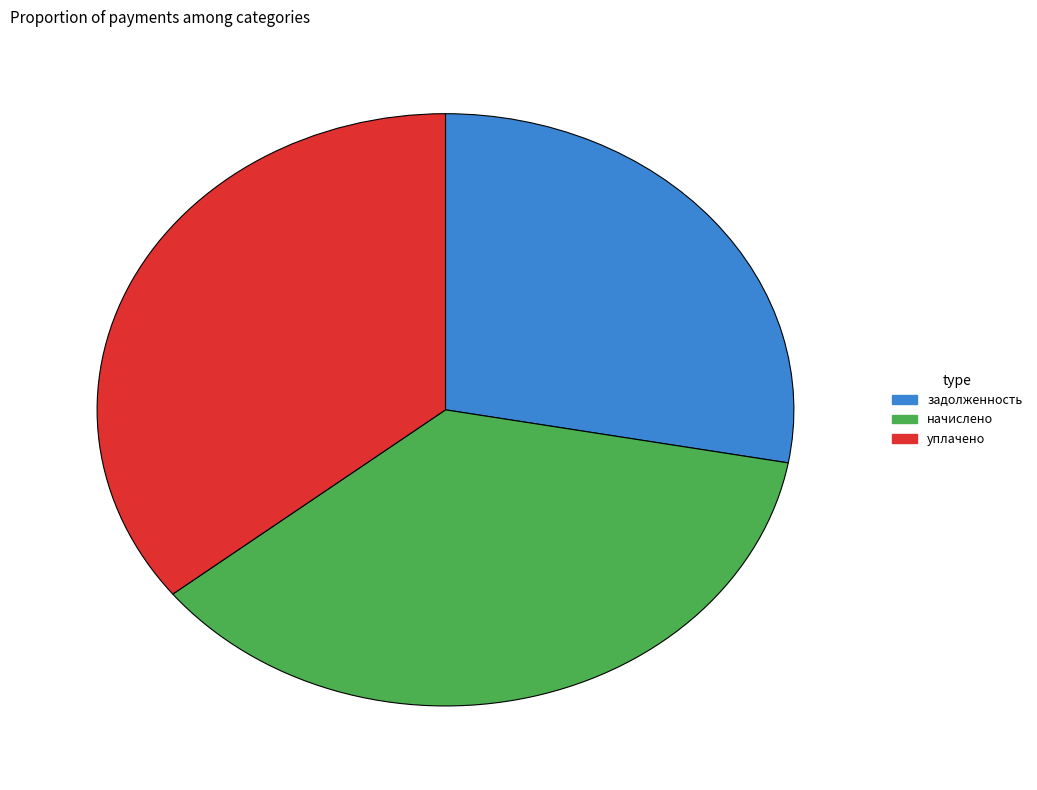

Rank the categories by value from lowest to highest.

задолженность, уплачено, начислено